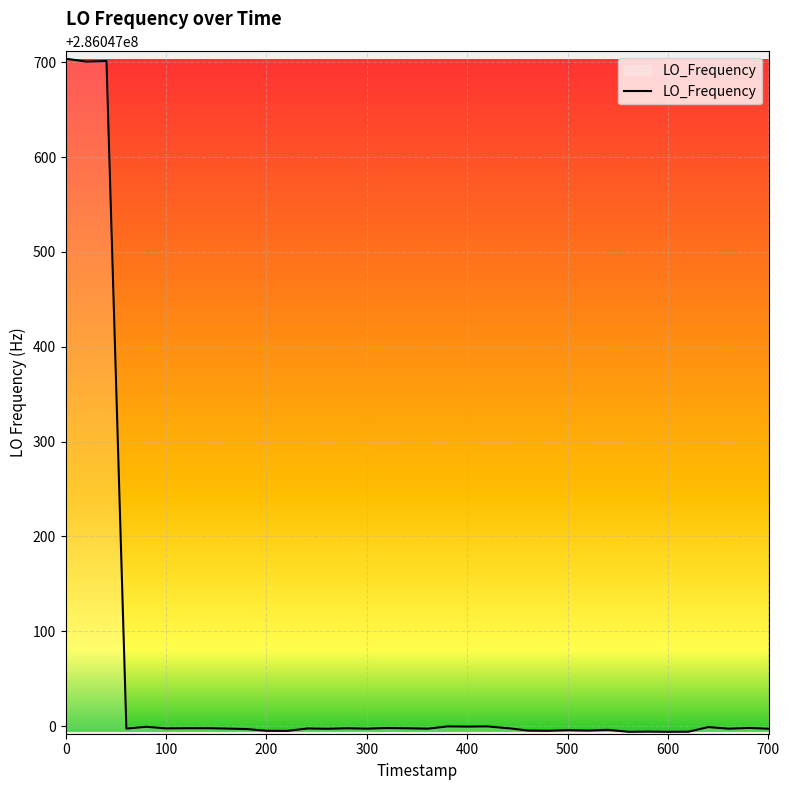

How many distinct data groups are displayed?

1